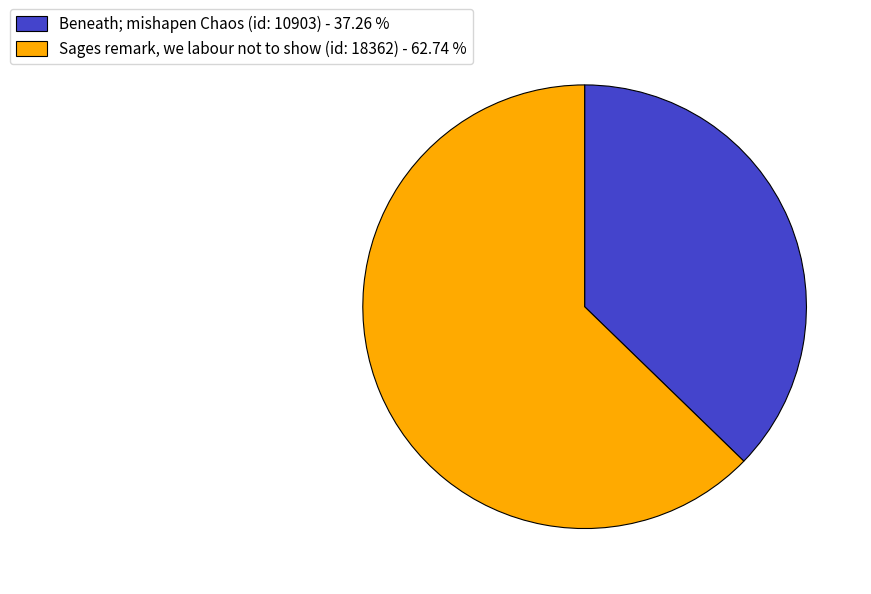

Do Sages remark, we labour not to show (id: 18362) and Beneath; mishapen Chaos (id: 10903) together represent more than half of the pie?

Yes